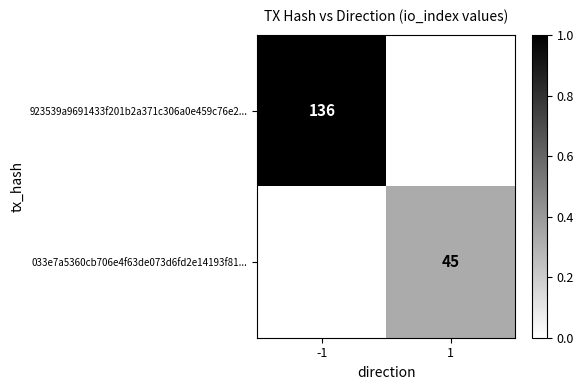

The 033e7a5360cb706e4f63de073d6fd2e14193f81... series shows 0.3 at 1. True or false?

True